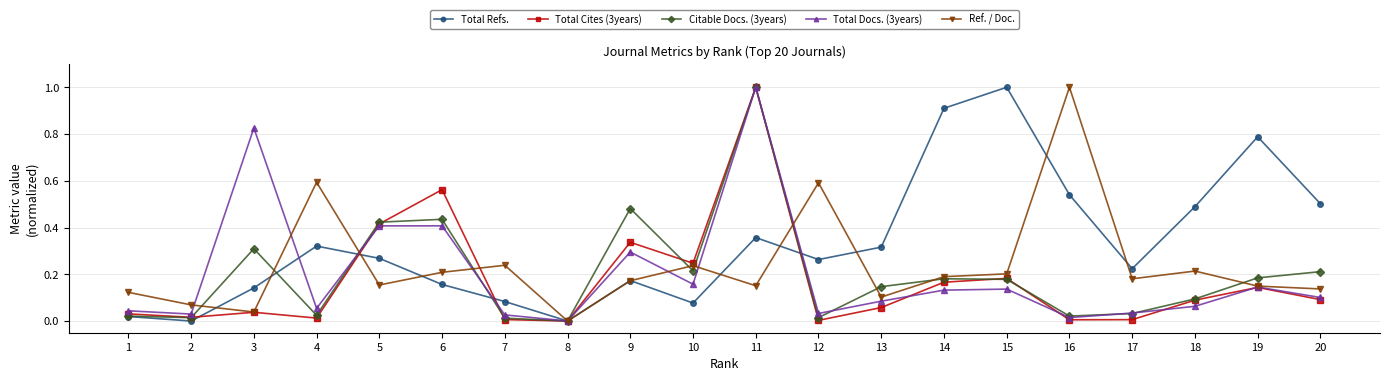

Which series changed the most between 16 and 17?

Ref. / Doc.